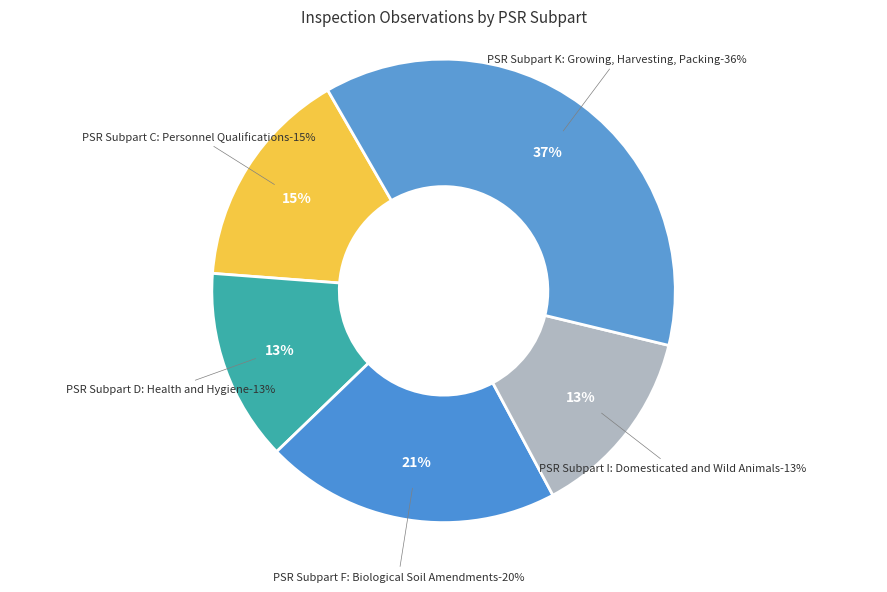

How much of the chart is everything except PSR Subpart K: Growing, Harvesting, Packing?

62.9%